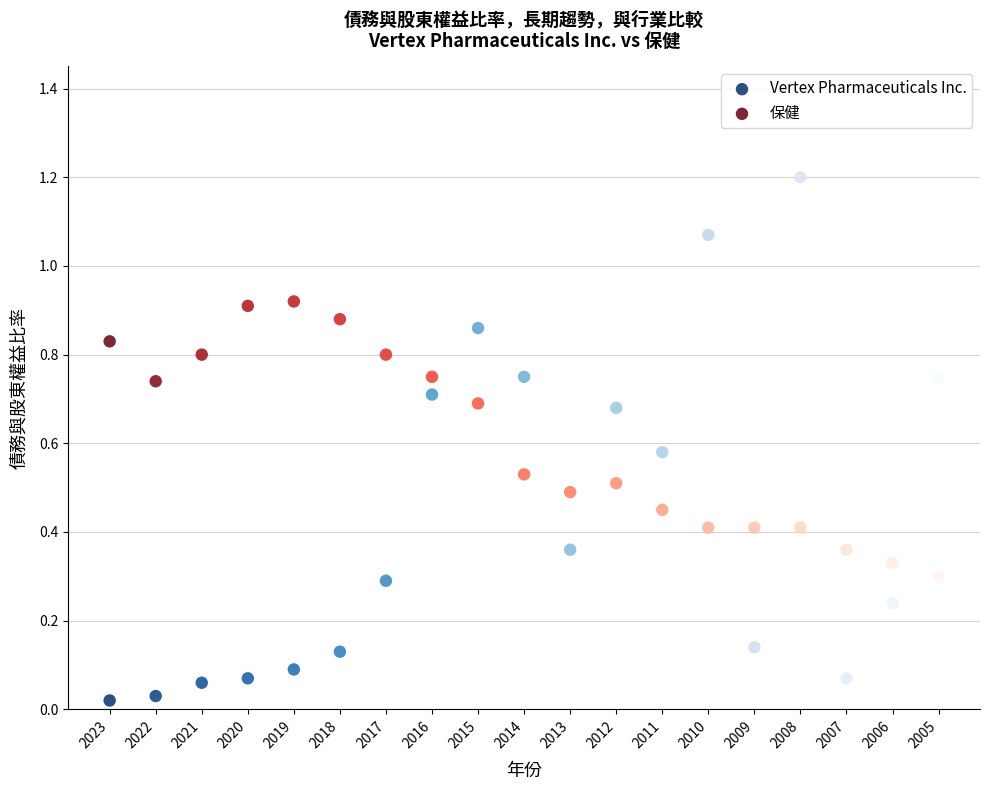

Which series has the largest Y range (max minus min)?

Vertex Pharmaceuticals Inc.